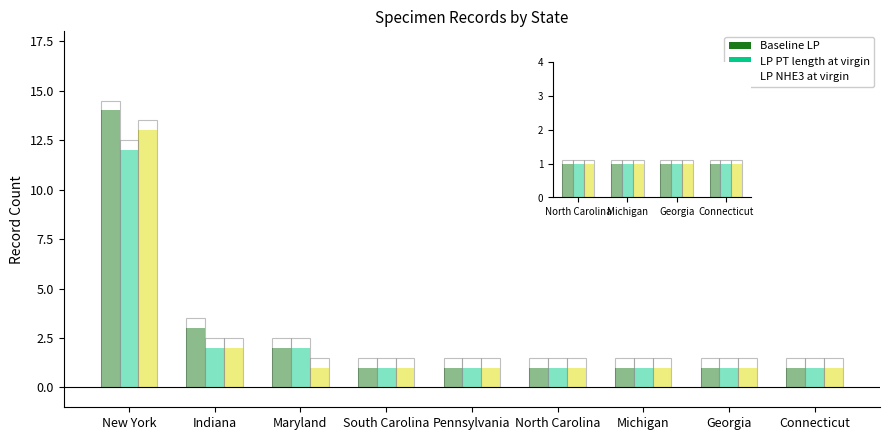

Rank the categories by Baseline LP value from lowest to highest.

South Carolina, Pennsylvania, North Carolina, Michigan, Georgia, Connecticut, Maryland, Indiana, New York